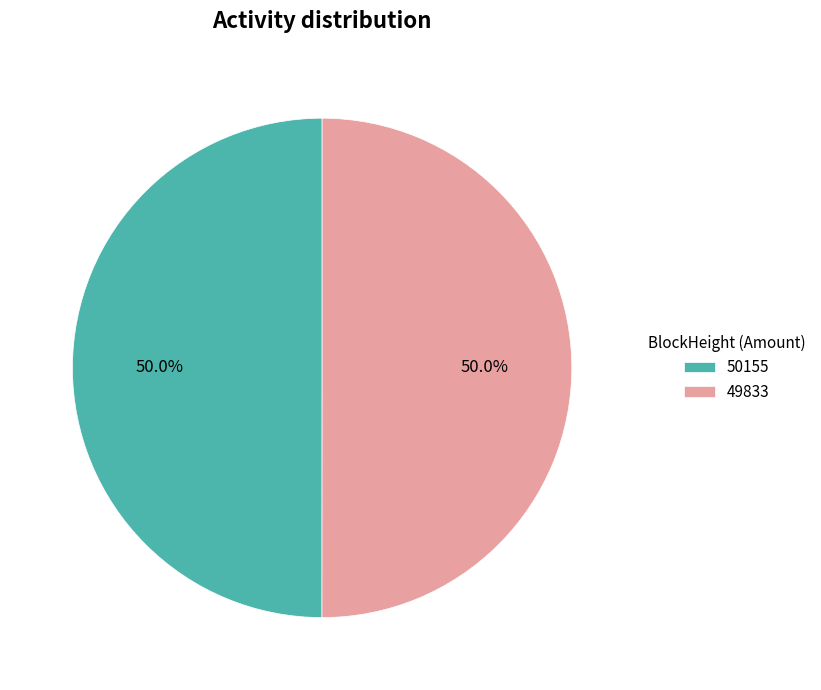

What percentage do 50155 and 49833 together represent?

100.0%